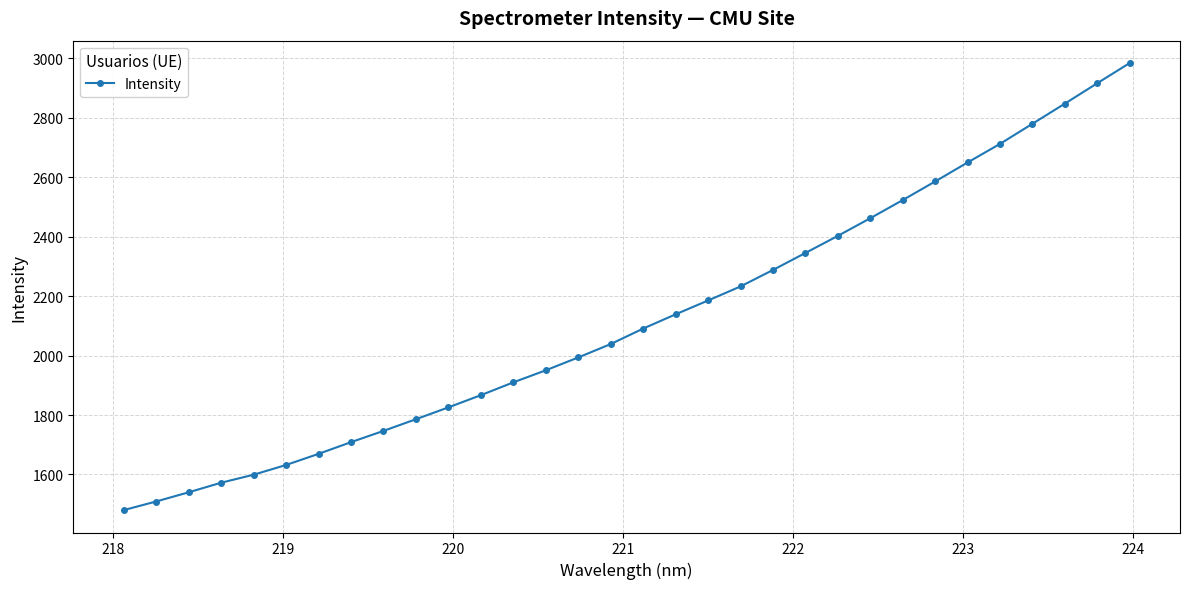

What is the minimum value shown in the chart?

1480.1